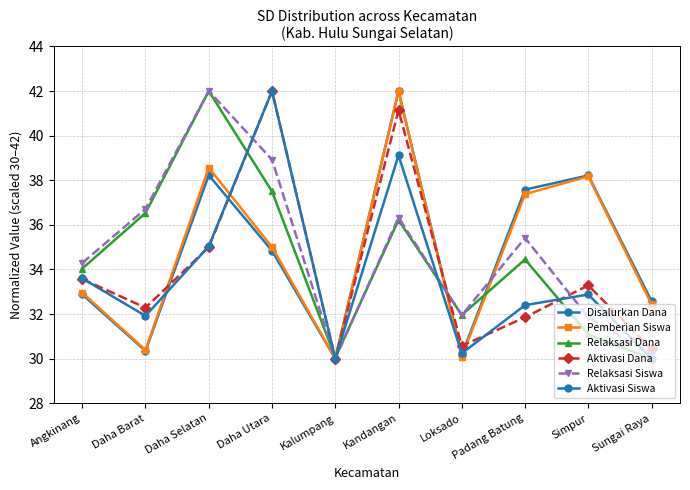

How many lines are shown in the chart?

6